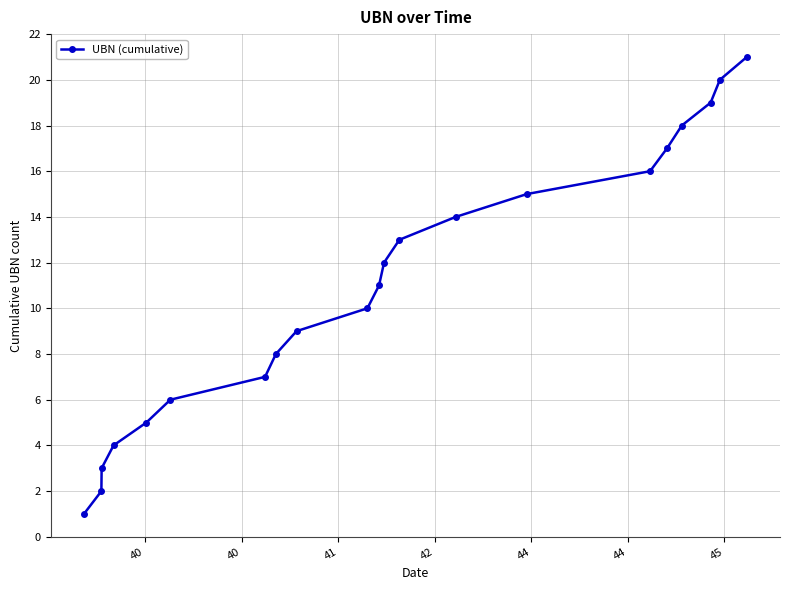

True or false: the data has more than 0 interior local peaks.

False